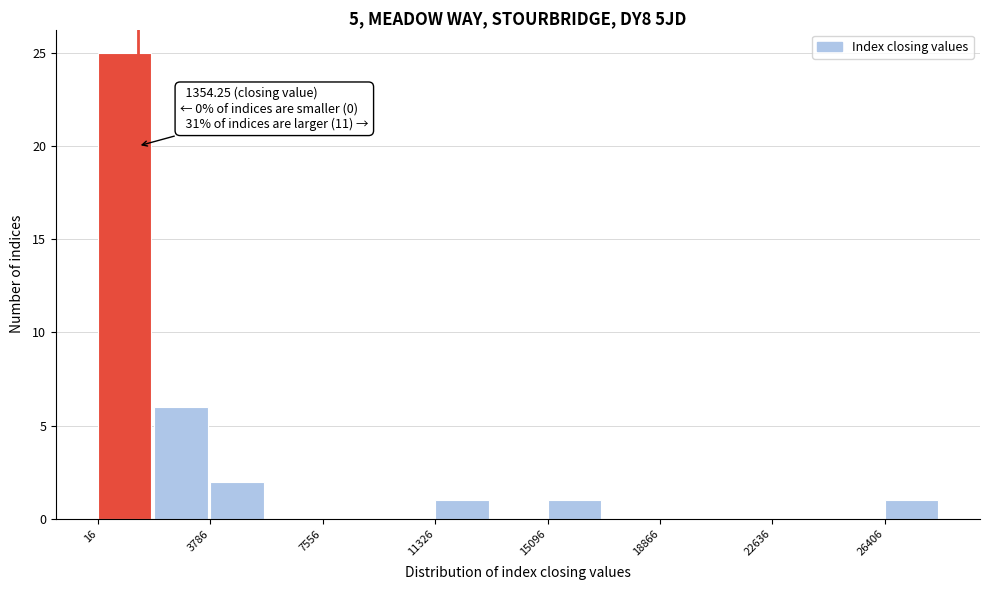

Around what value on the x-axis is the tallest bar? Give the approximate position of its centre, as read against the axis.

1000